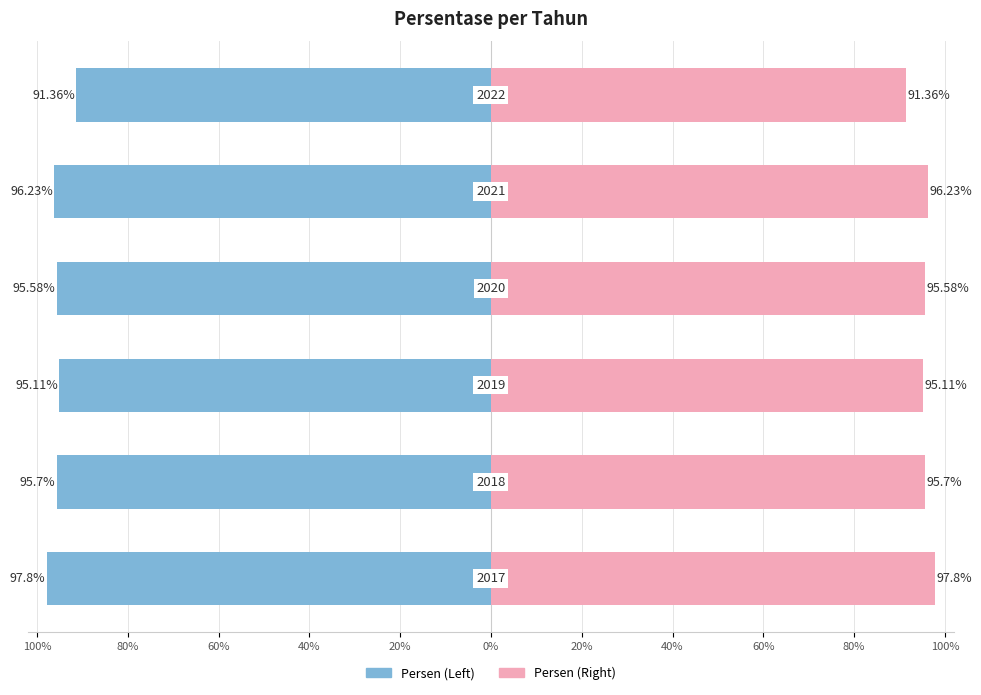

Which series has the largest total across all categories?

Persen (Right)